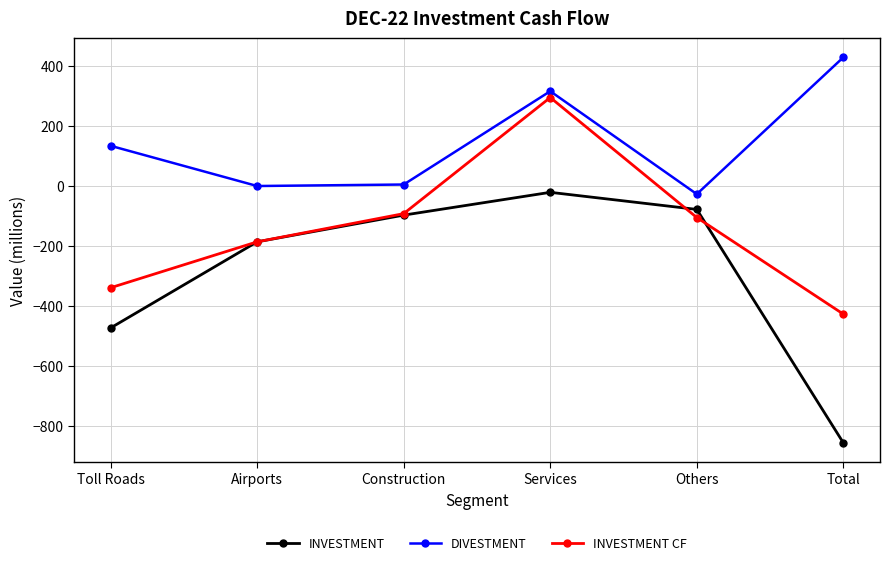

Is it true that INVESTMENT equals -697 at Toll Roads?

False